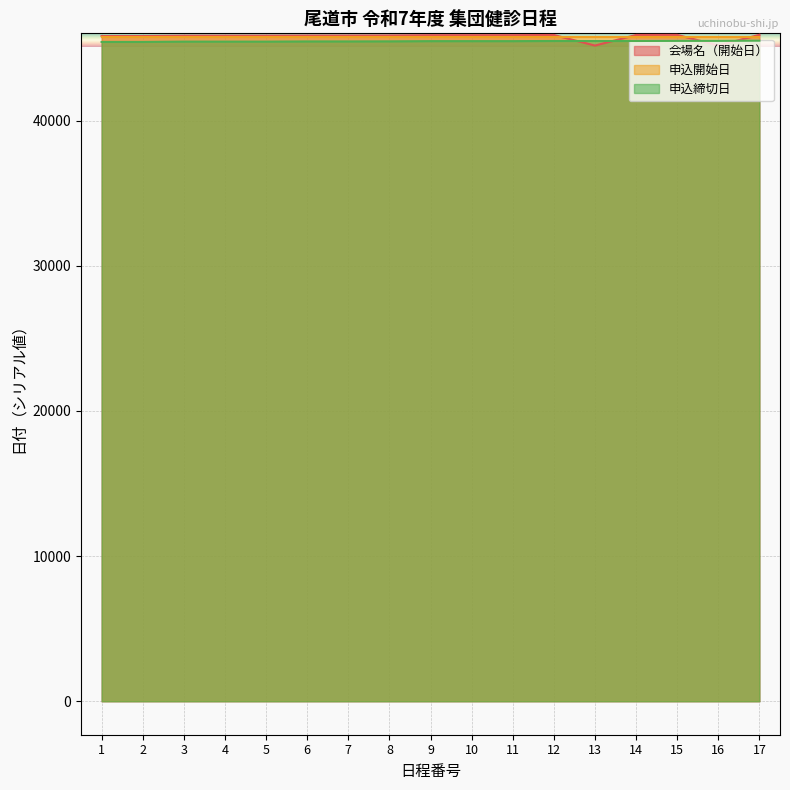

What is the difference between the highest and lowest values at 14?

416